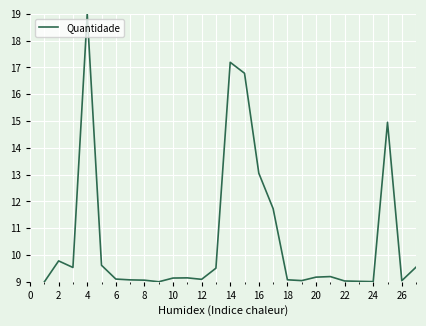

What is the difference between the maximum and minimum values?

10.0